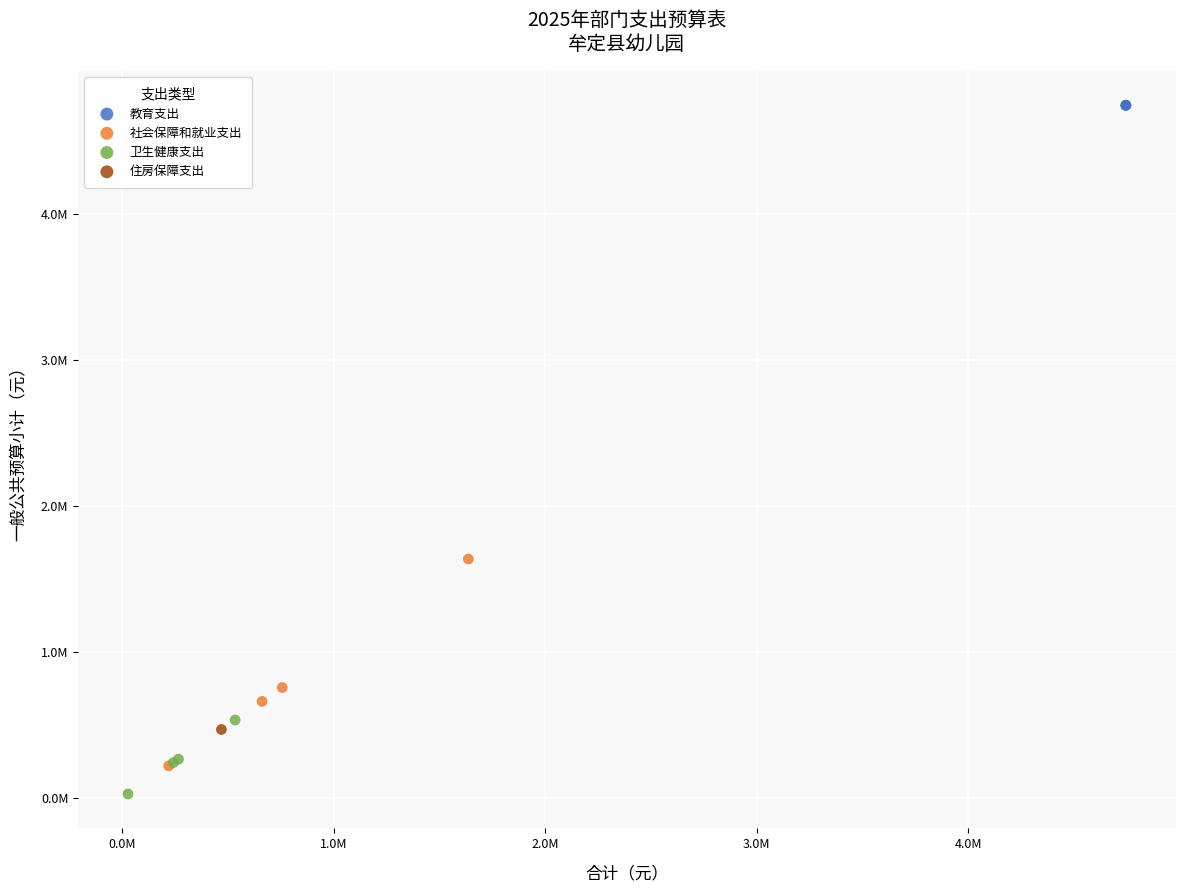

Which series contains the lowest Y value?

卫生健康支出